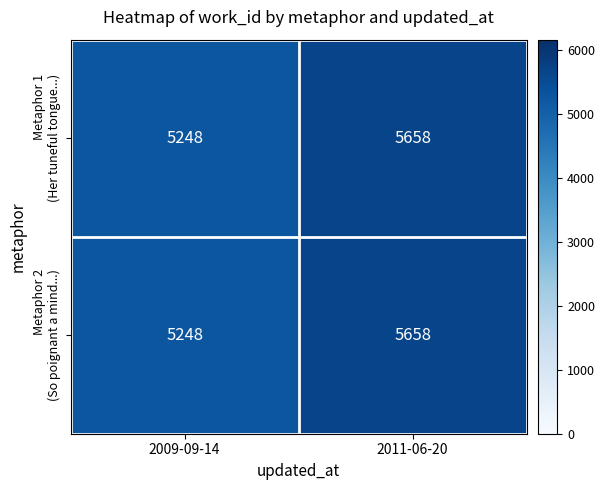

At which category does the chart reach its peak across all series?

2011-06-20